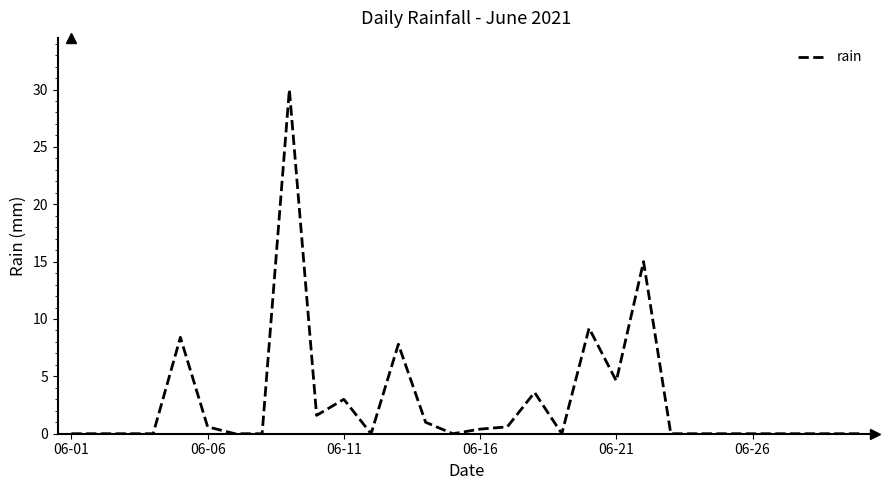

What is the greatest value displayed?

30.0